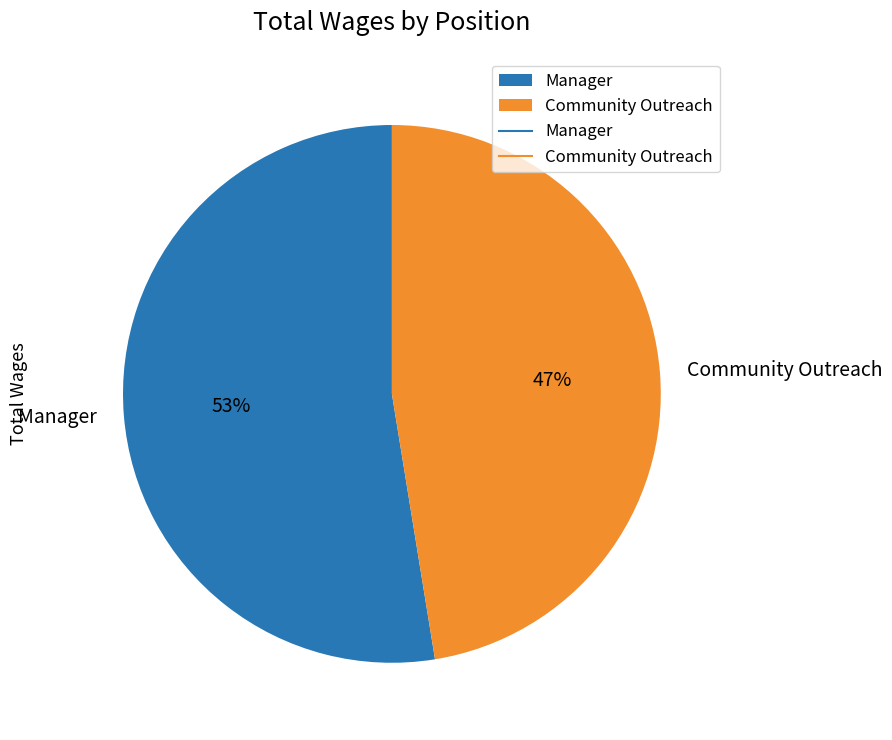

Is it true that Manager is 53% of the pie?

True